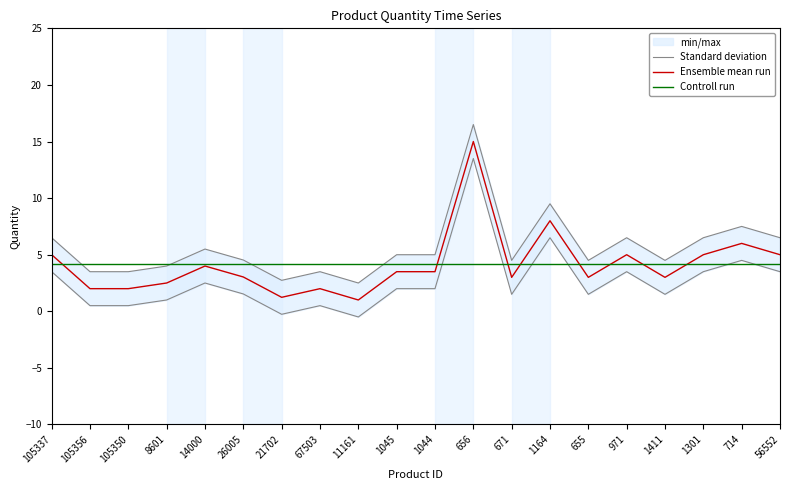

True or false: Ensemble mean run has a value of 2.0 at 105356.

True